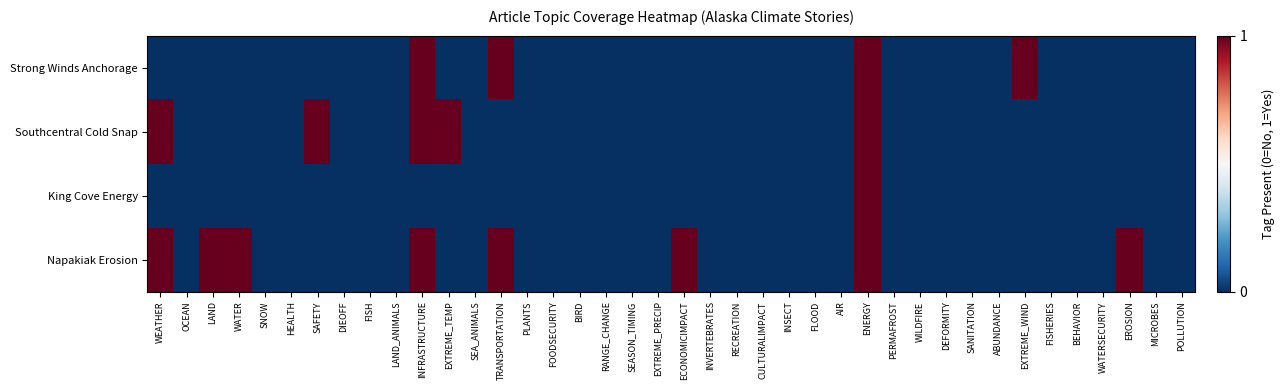

Which has a higher value, BEHAVIOR or OCEAN?

BEHAVIOR